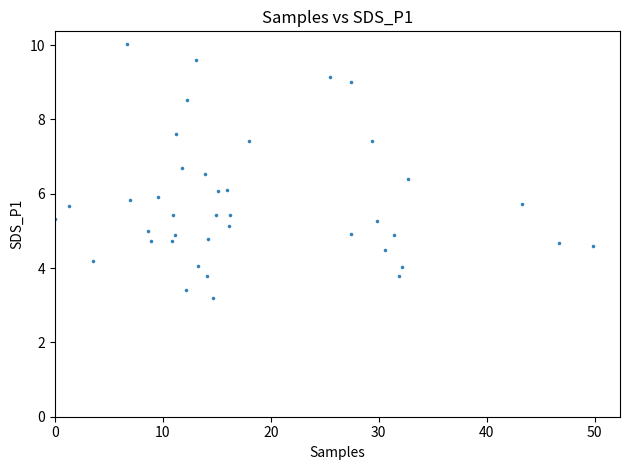

What is the range of X values (max minus min)?

49.9